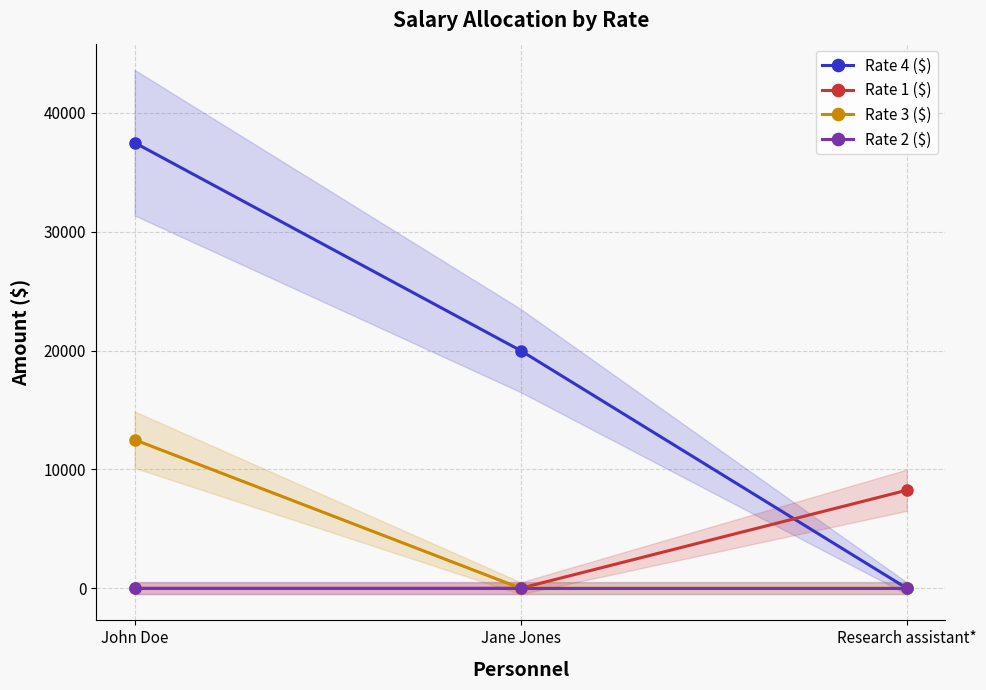

What position from the left is Jane Jones?

2